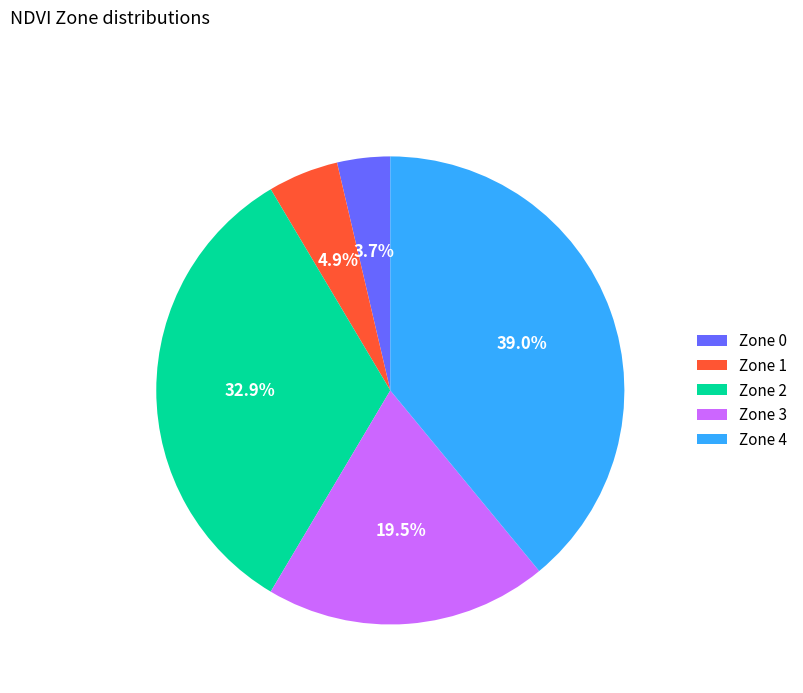

Which category has the biggest portion of the pie?

Zone 4